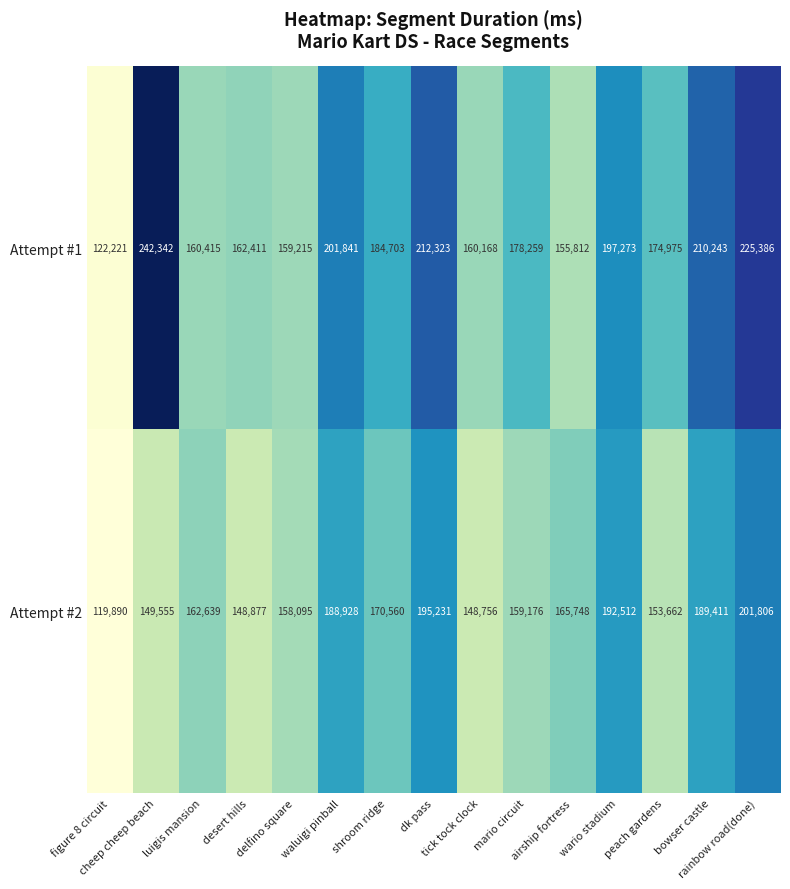

Rank the series at shroom ridge from lowest to highest value.

Attempt #2, Attempt #1